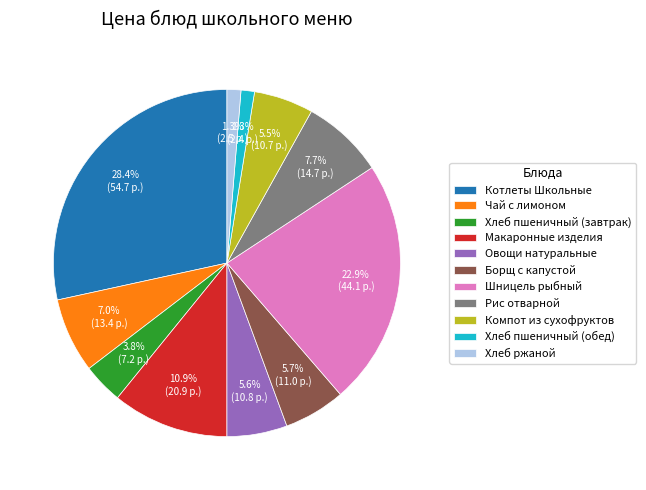

The Борщ с капустой slice represents 13% of the pie. True or false?

False